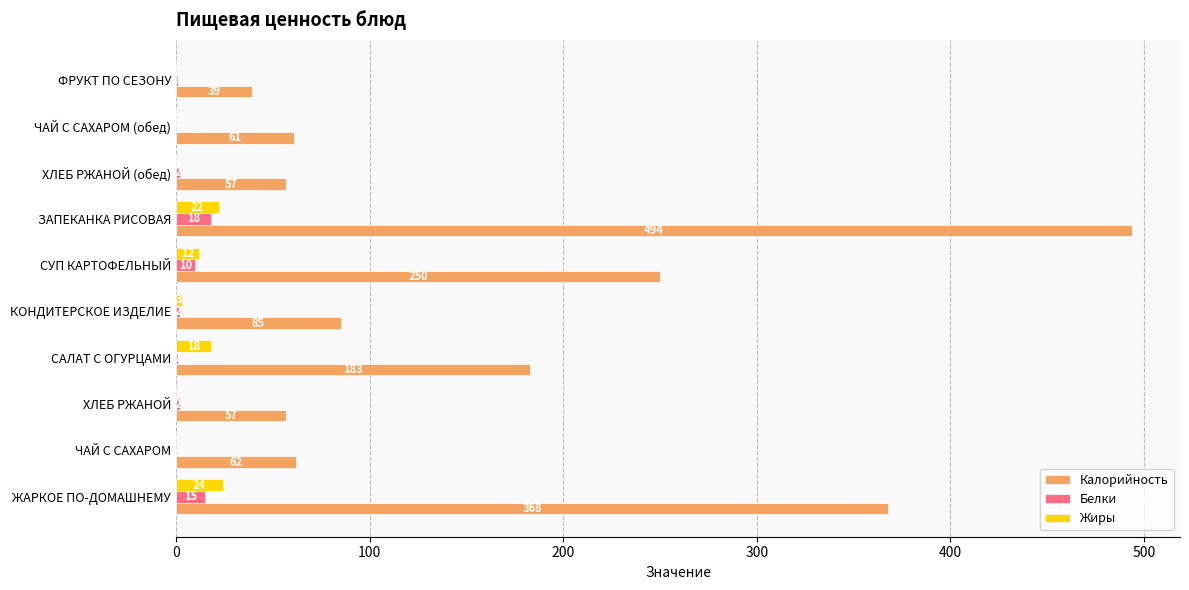

The Калорийность series shows 806 at ЗАПЕКАНКА РИСОВАЯ. True or false?

False